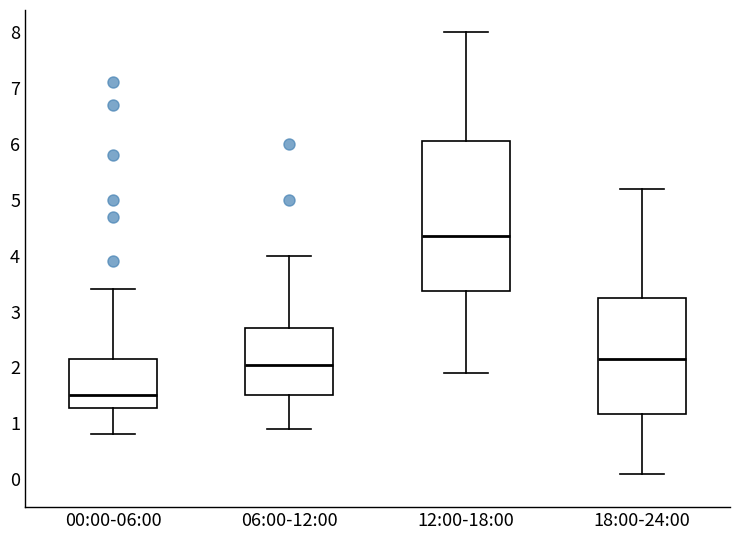

Reading left to right, read every box against the y-axis: the position of its median line, the range the box covers, and the ends of its whiskers. The values are not printed on the chart, so give them approximately, as read against the axis.

00:00-06:00: median 1.5, box 1.3 to 2.2, whiskers 0.8 to 3.4
06:00-12:00: median 2.1, box 1.5 to 2.7, whiskers 0.9 to 4.0
12:00-18:00: median 4.4, box 3.4 to 6.1, whiskers 1.9 to 8.0
18:00-24:00: median 2.2, box 1.2 to 3.3, whiskers 0.1 to 5.2